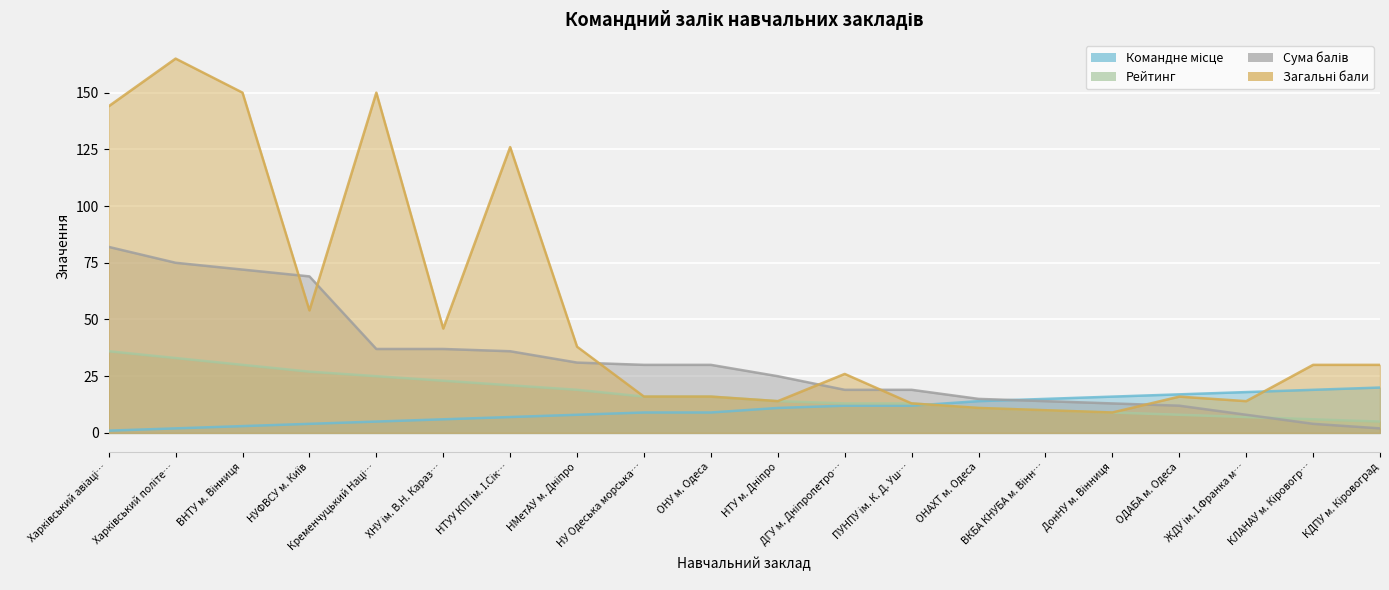

At which label does Сума балів first exceed 30?

Харківський авіаці…